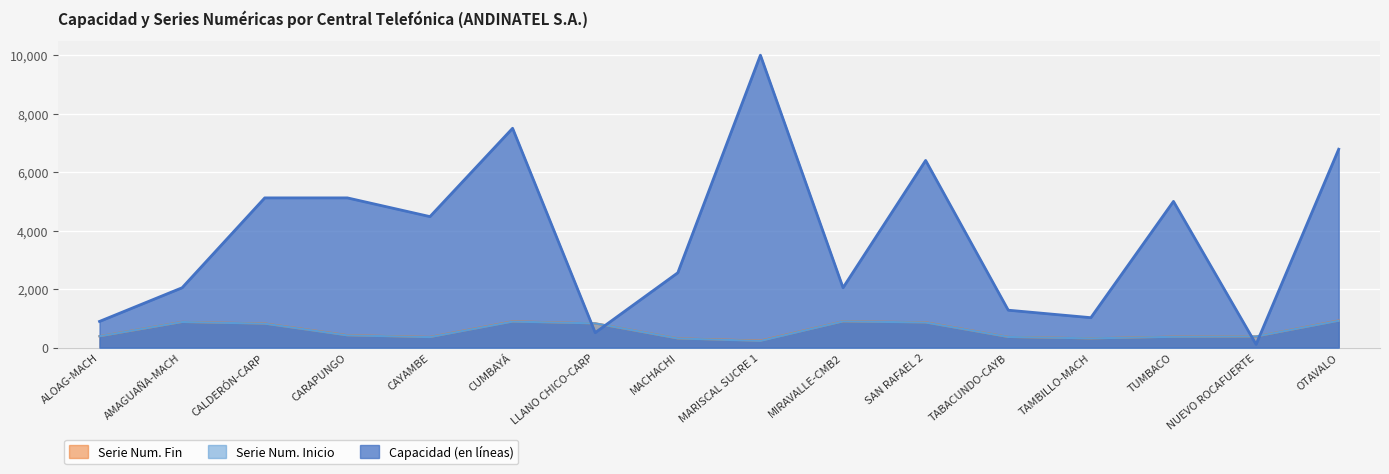

What is the maximum value for Serie Num. Fin?

926.8